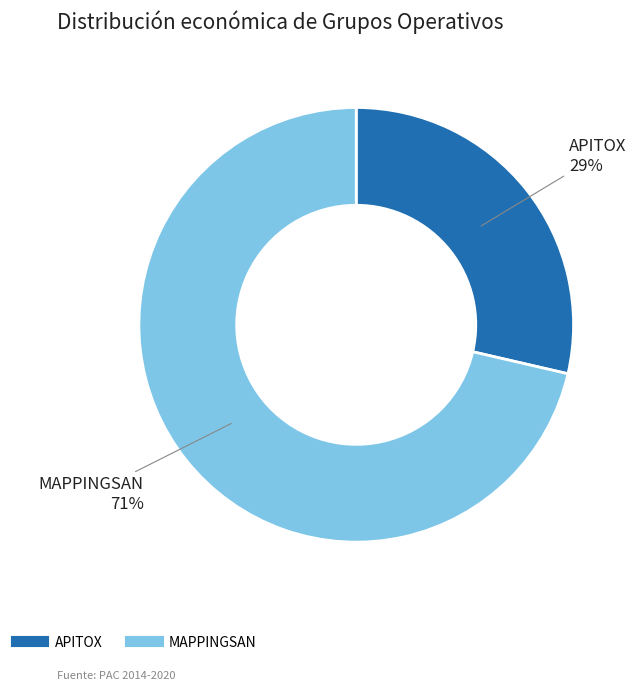

The MAPPINGSAN slice represents 81% of the pie. True or false?

False